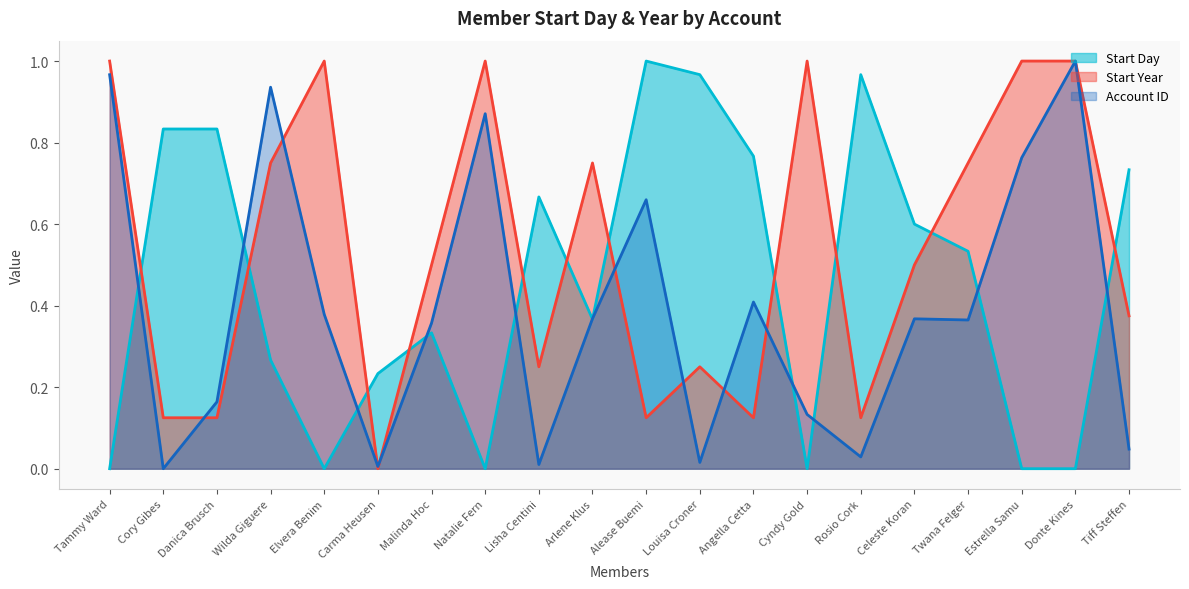

What is the label of the 8th point from the left?

Natalie Fern